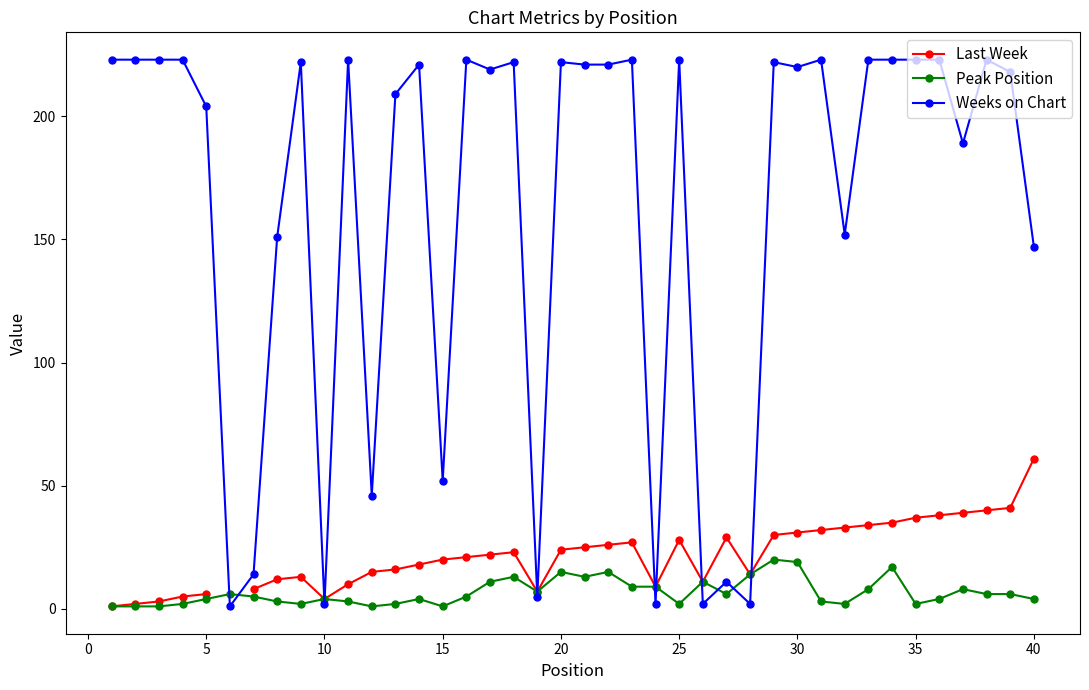

True or false: Weeks on Chart and Peak Position intersect in this chart.

True